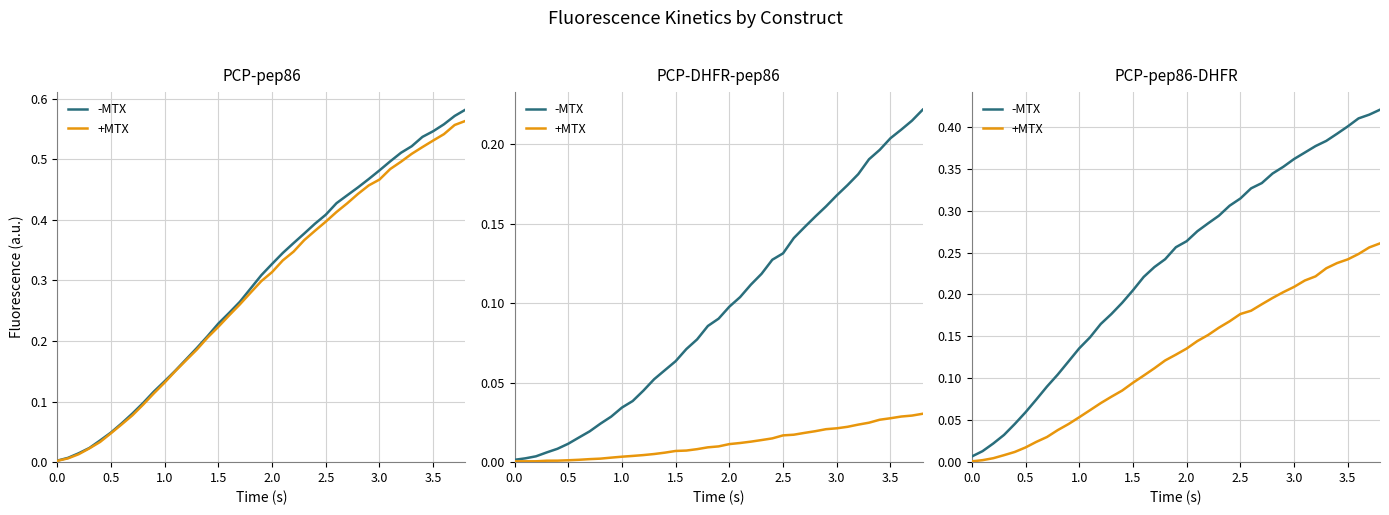

At how many categories does at least one series exceed 0?

39